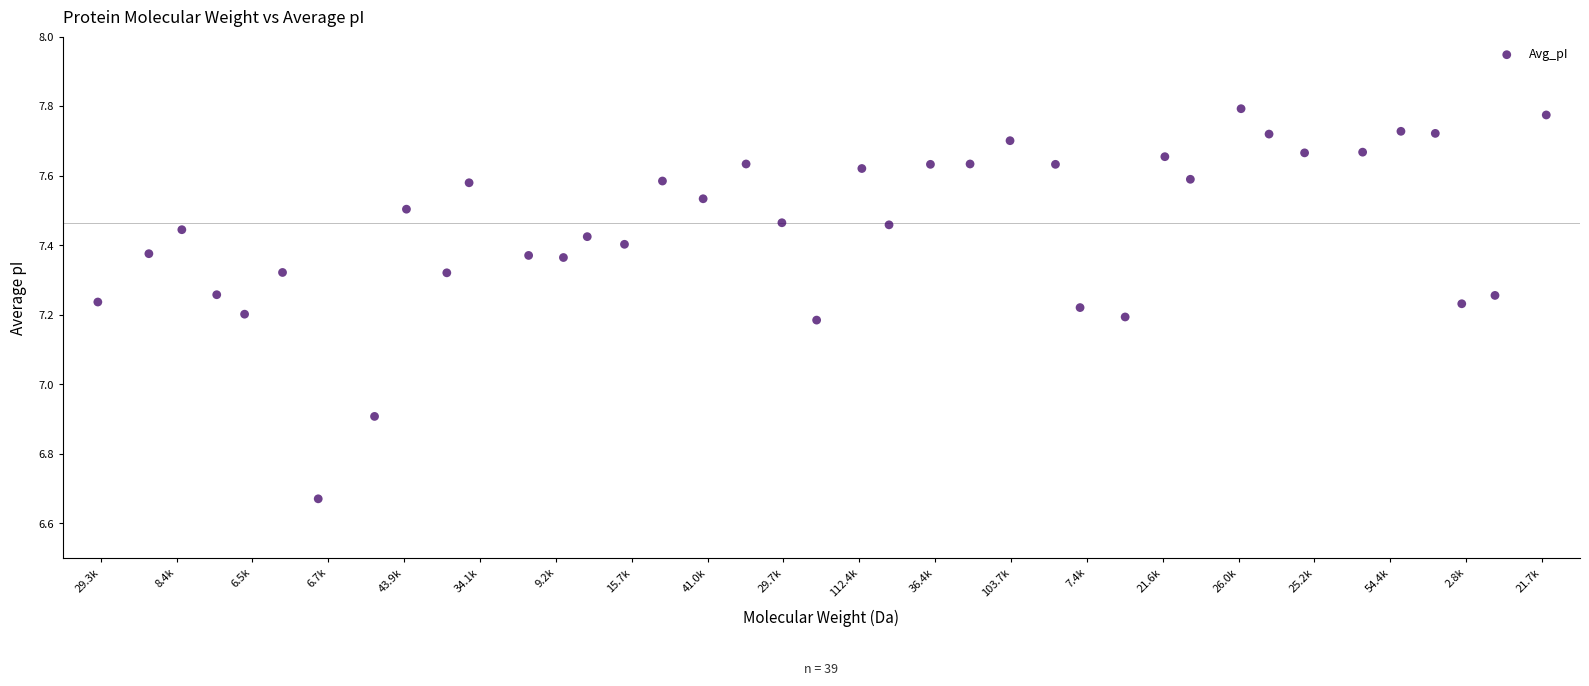

What Y value in the scatter plot is closest to 7?

6.9